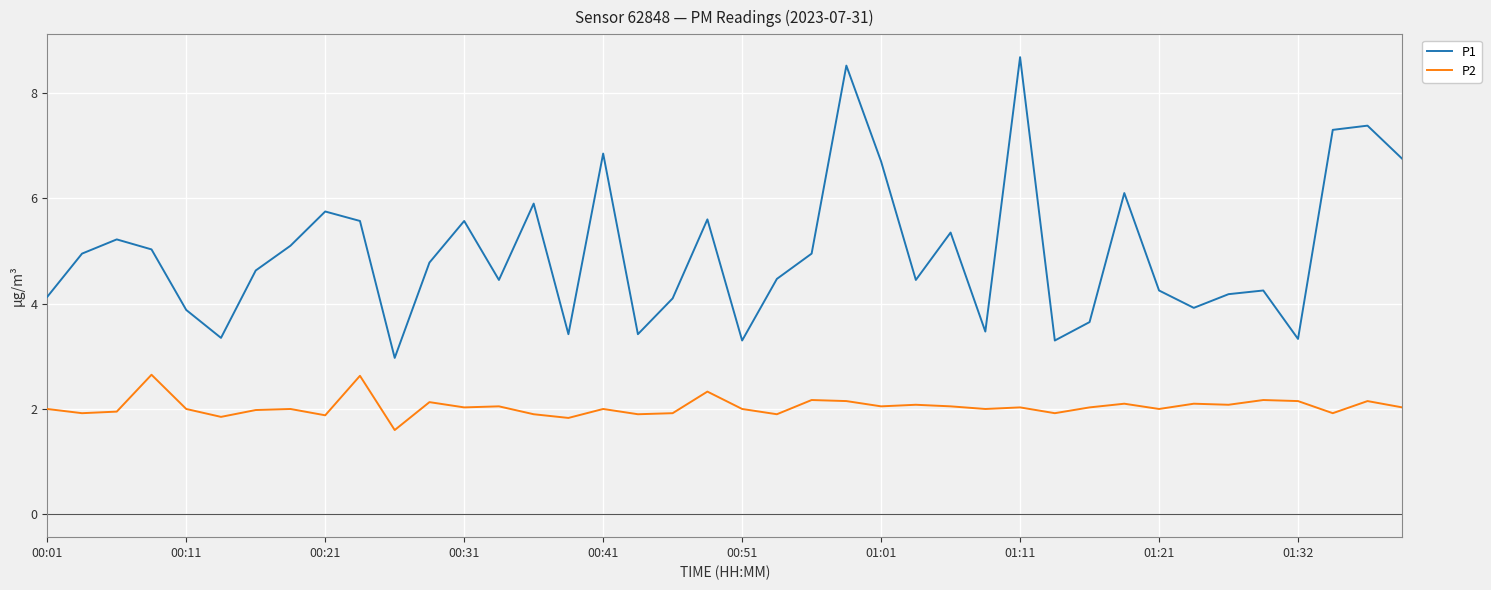

True or false: P1 and P2 cross at least once.

False